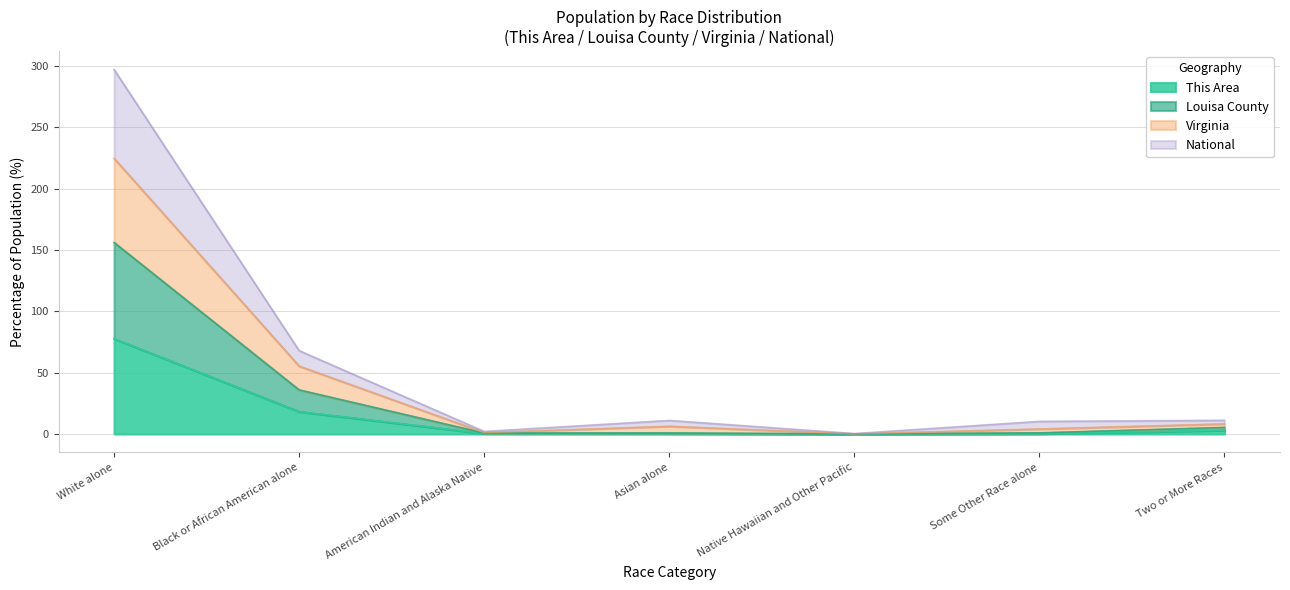

List the series in order of their overall mean, lowest first.

This Area, Louisa County, Virginia, National